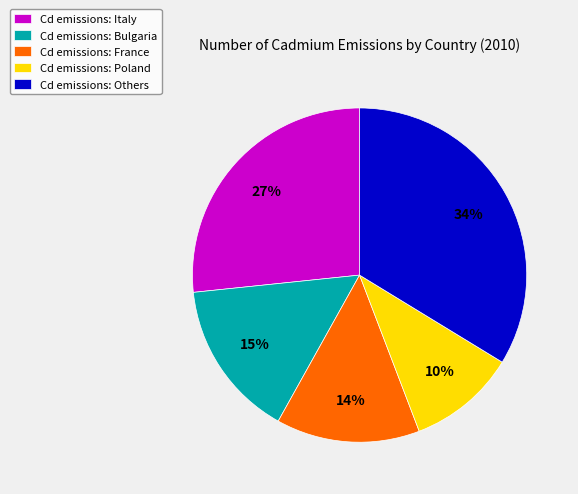

What is the largest slice in the pie chart?

Cd emissions: Others